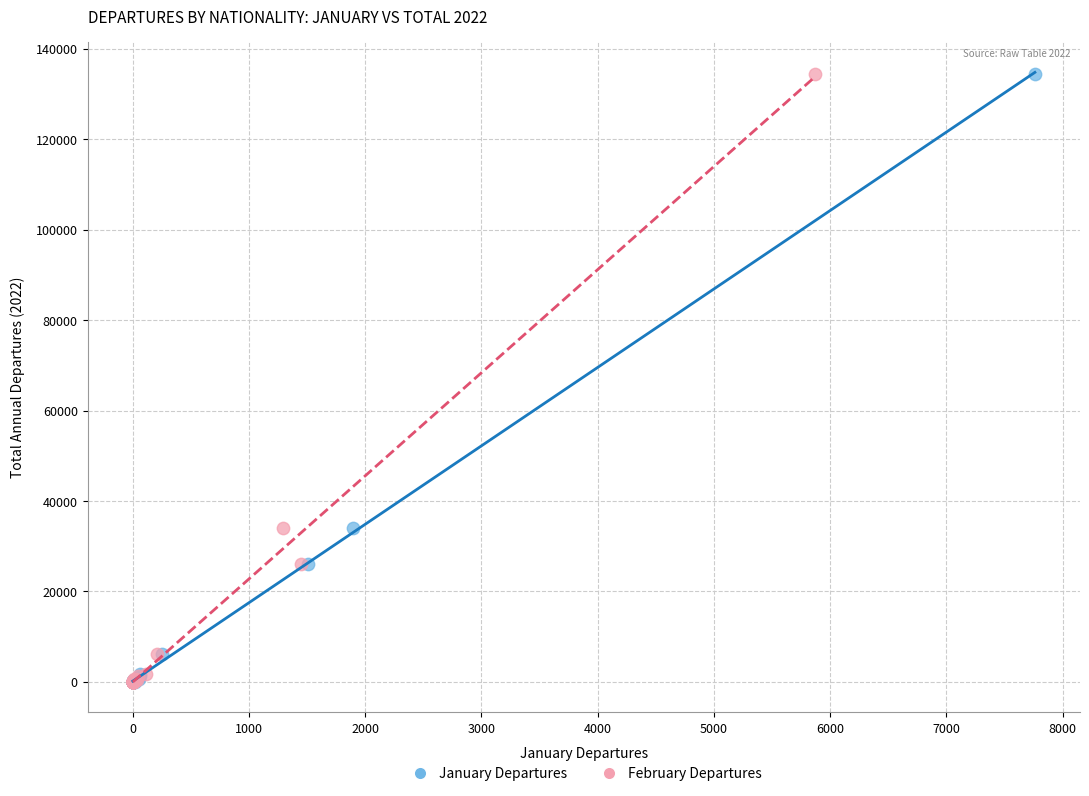

What are all the series names shown in the legend?

January Departures, February Departures